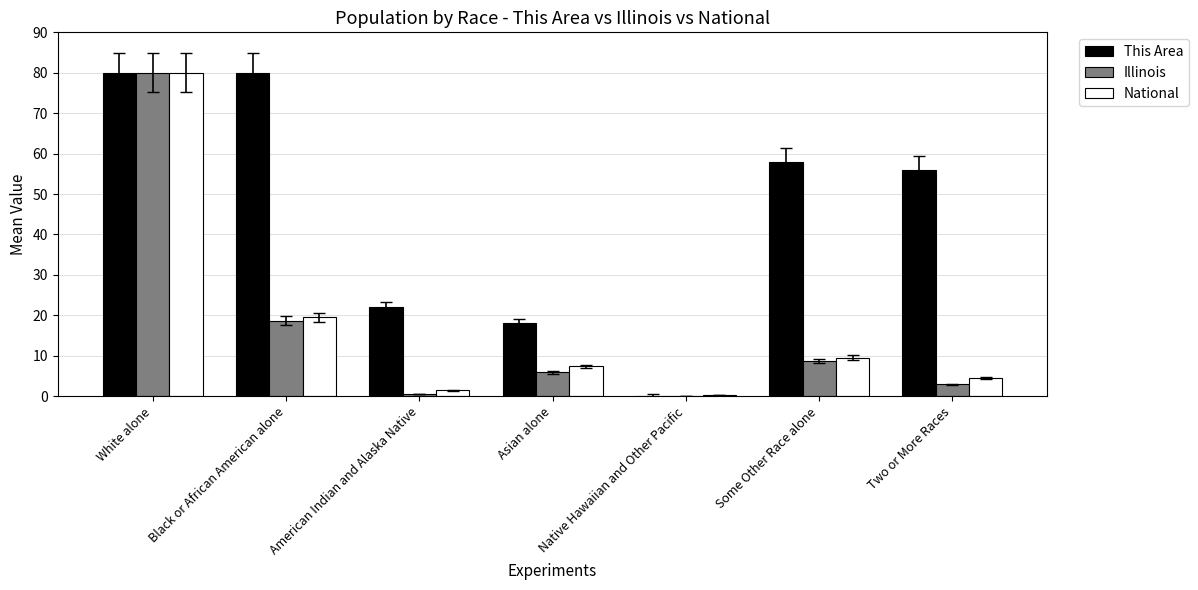

The value of This Area at American Indian and Alaska Native is 37.8. True or false?

False